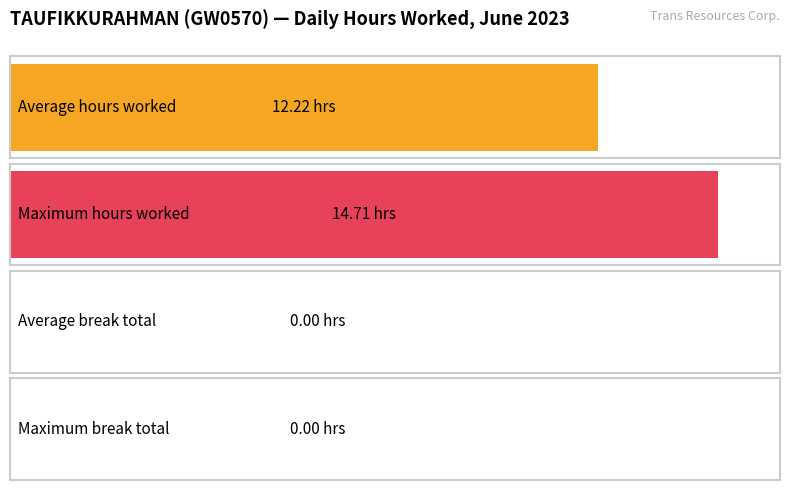

Are the bars grouped side by side (vs. stacked)?

No